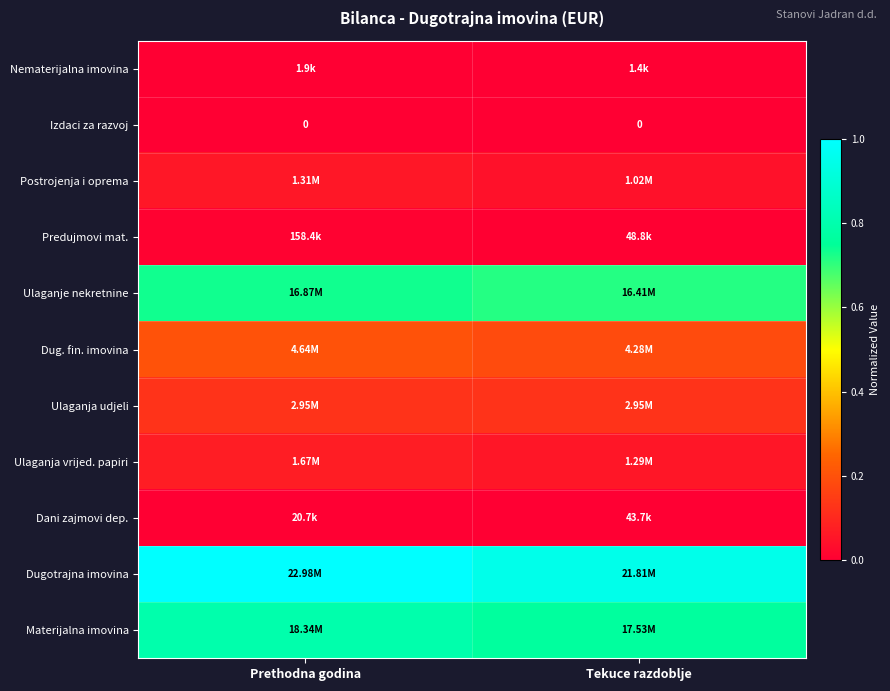

Which category has the lowest value in the Materijalna imovina series?

Tekuce razdoblje